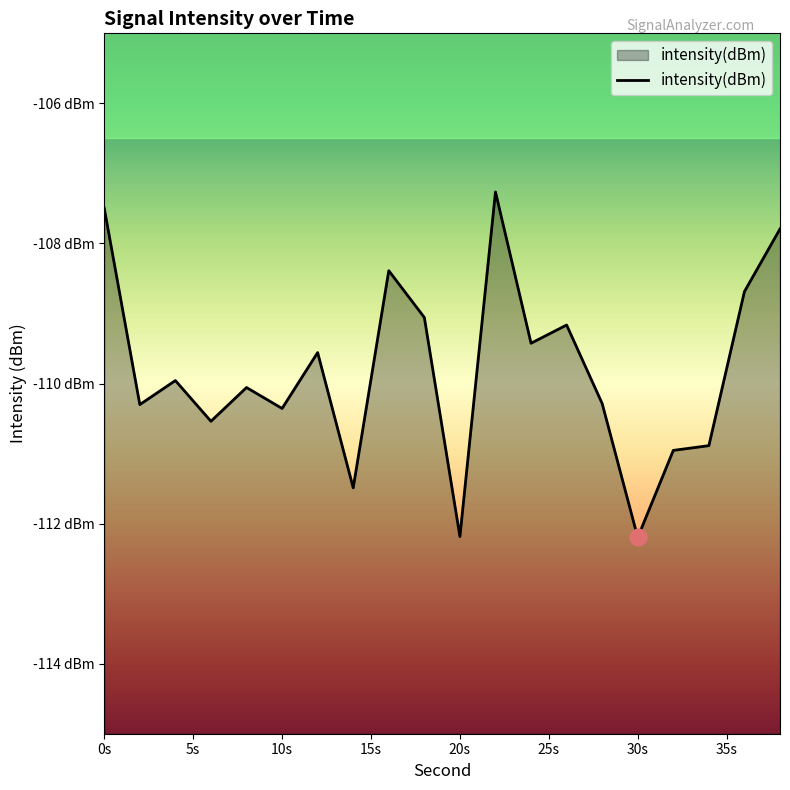

What is the value of the 15th point from the left?

-110.3